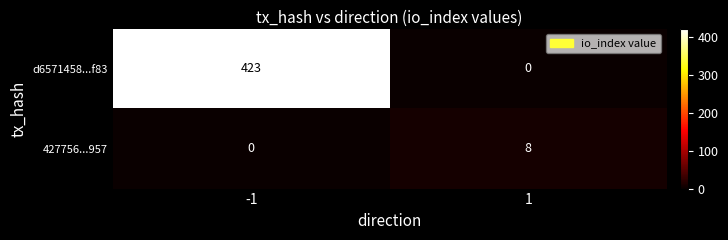

What is the sum of all 427756...957 values?

8